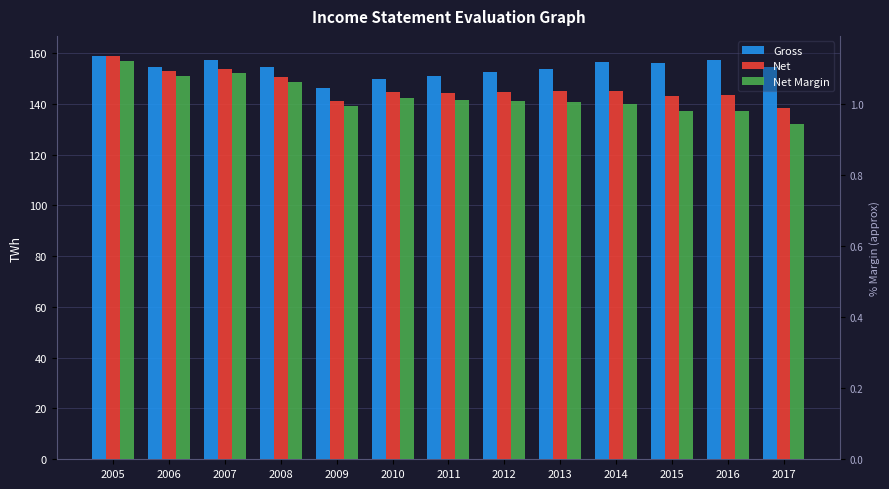

The value of Net at 2005 is 276.6. True or false?

False